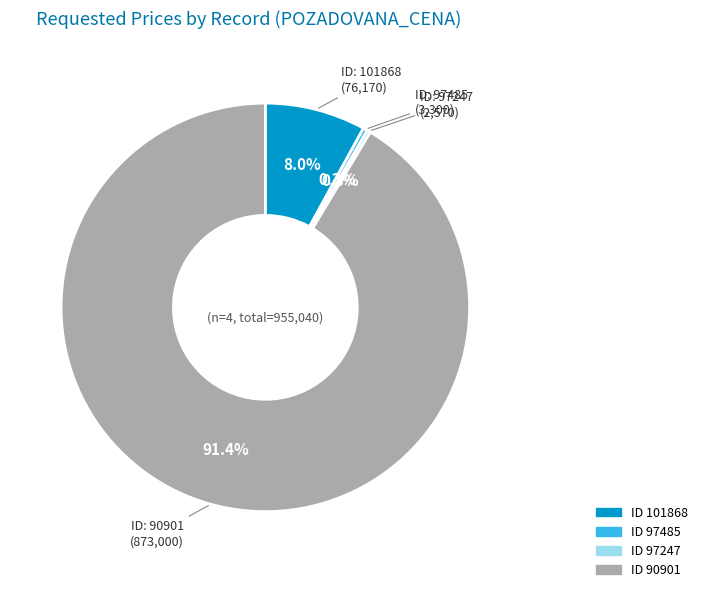

Does any single category account for the majority?

Yes